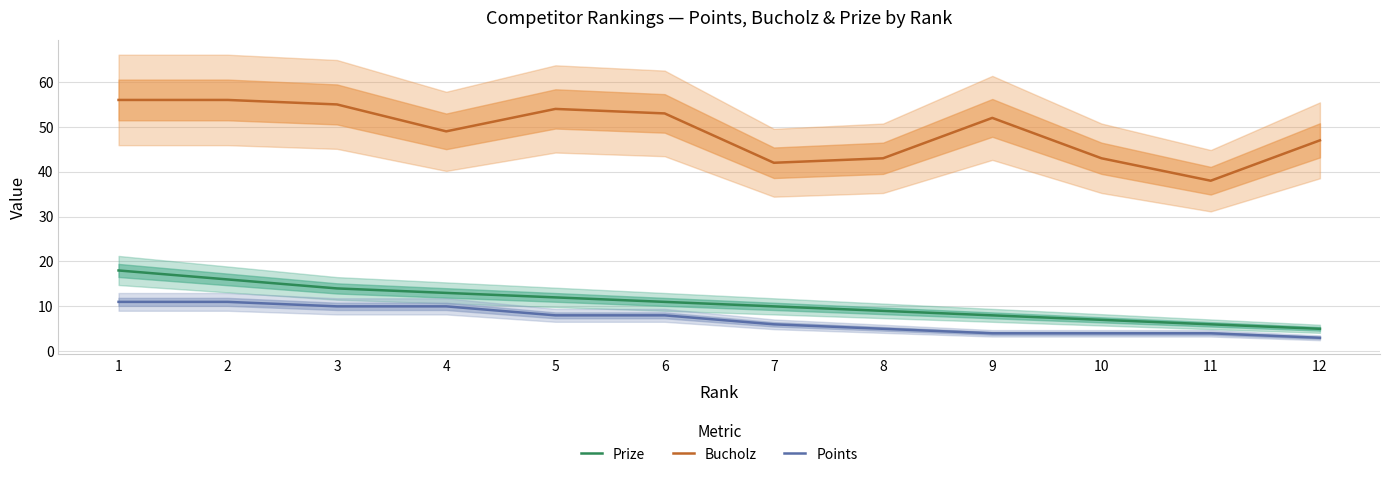

At which label is Points closest to 7?

5